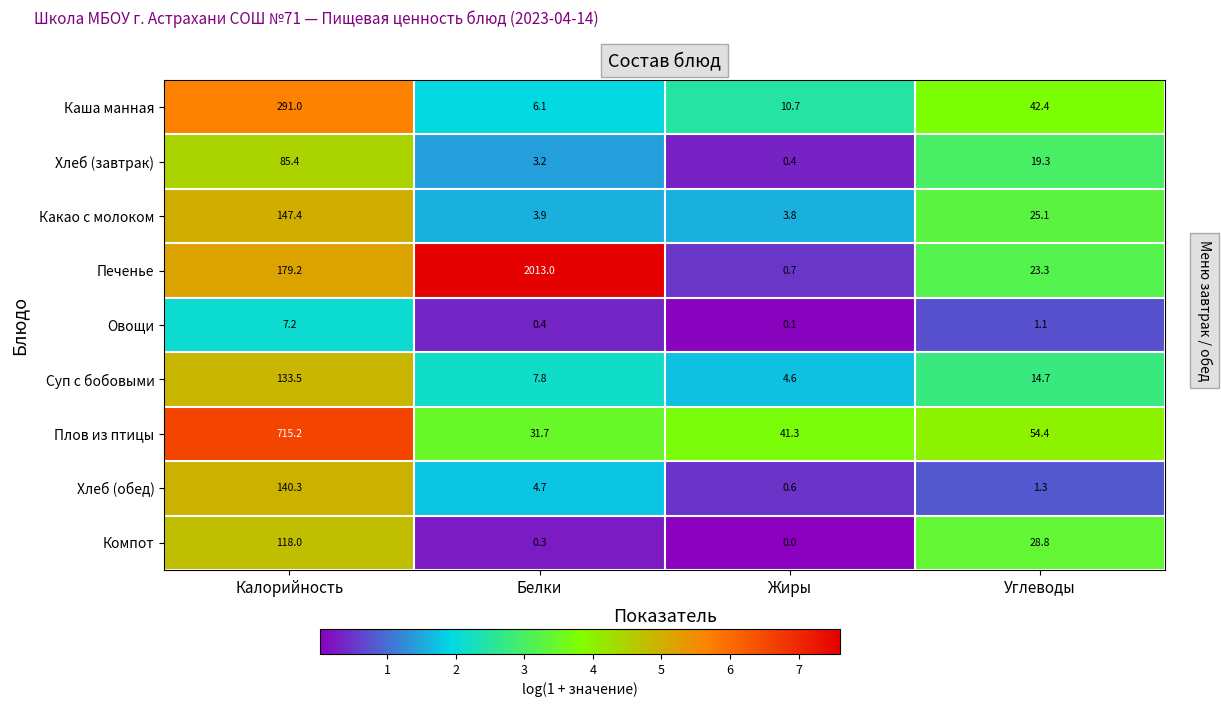

True or false: Плов из птицы has a value of 31.7 at Белки.

True